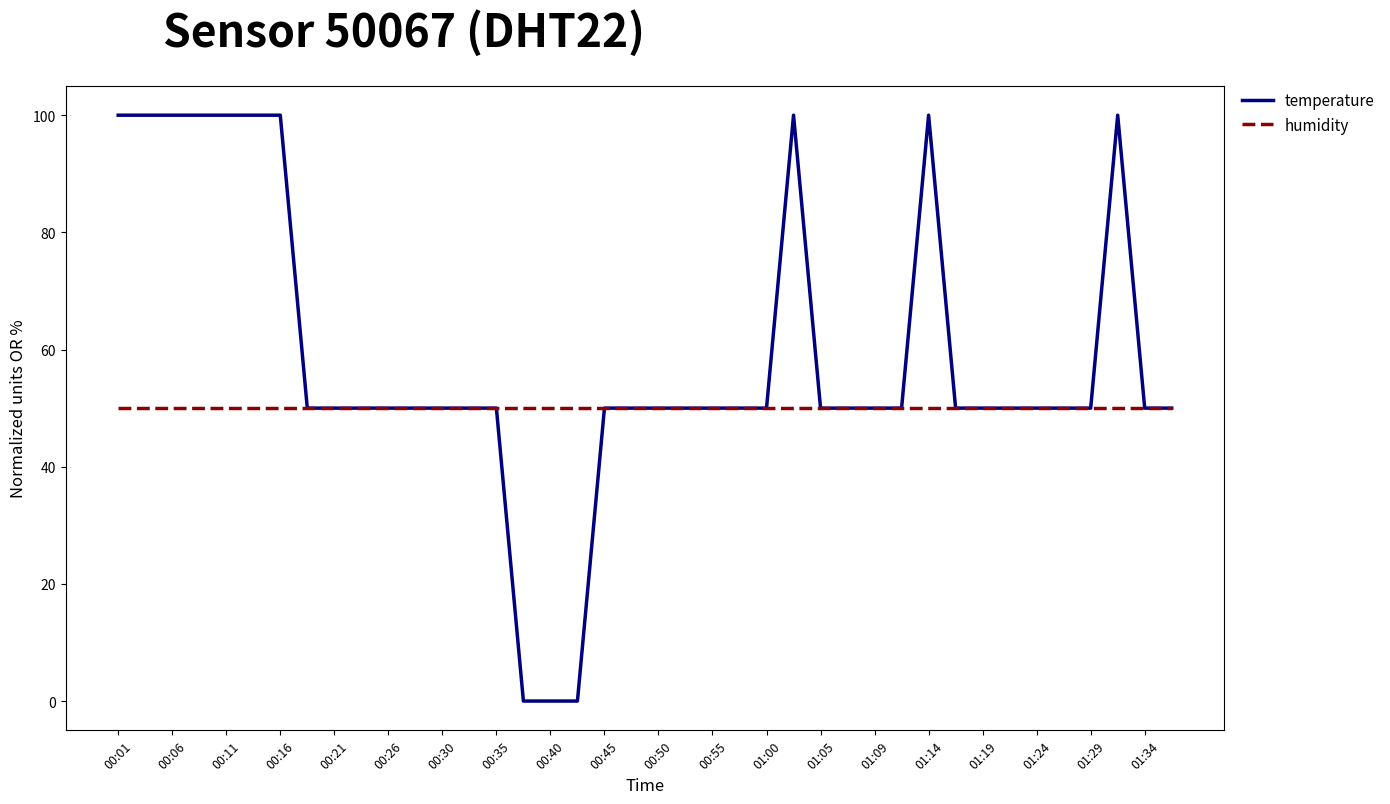

Rank the series by their average value, from lowest to highest.

humidity, temperature